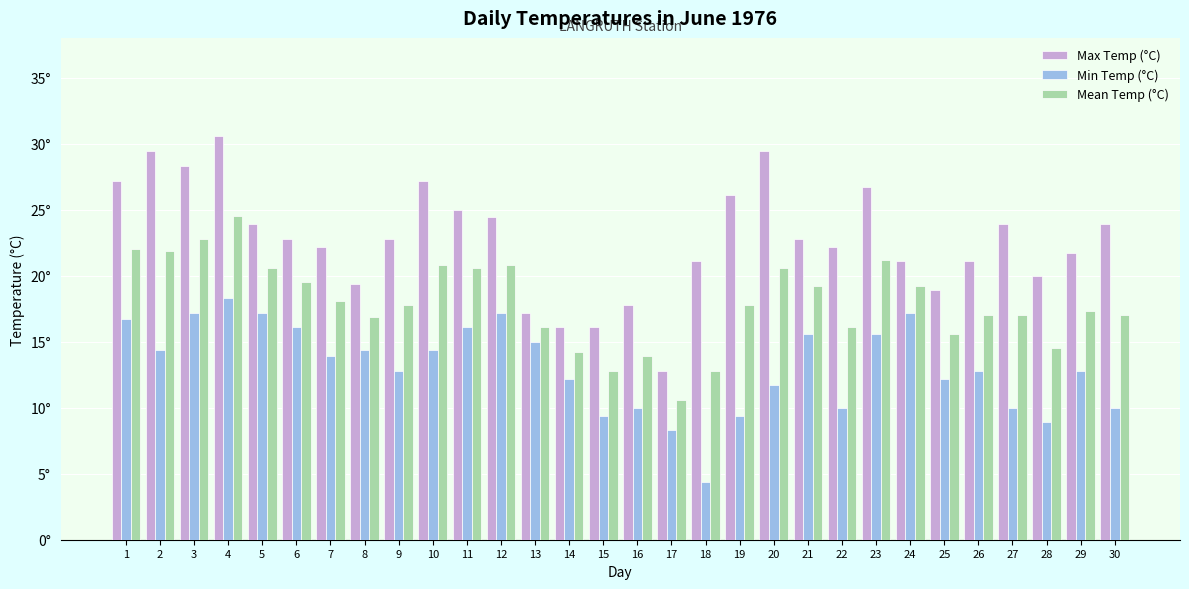

Reading right to left, what are all the values shown in this chart?

Max Temp (°C): 30=23.9	29=21.7	28=20.0	27=23.9	26=21.1	25=18.9	24=21.1	23=26.7	22=22.2	21=22.8	20=29.4	19=26.1	18=21.1	17=12.8	16=17.8	15=16.1	14=16.1	13=17.2	12=24.4	11=25.0	10=27.2	9=22.8	8=19.4	7=22.2	6=22.8	5=23.9	4=30.6	3=28.3	2=29.4	1=27.2
Min Temp (°C): 30=10.0	29=12.8	28=8.9	27=10.0	26=12.8	25=12.2	24=17.2	23=15.6	22=10.0	21=15.6	20=11.7	19=9.4	18=4.4	17=8.3	16=10.0	15=9.4	14=12.2	13=15.0	12=17.2	11=16.1	10=14.4	9=12.8	8=14.4	7=13.9	6=16.1	5=17.2	4=18.3	3=17.2	2=14.4	1=16.7
Mean Temp (°C): 30=17.0	29=17.3	28=14.5	27=17.0	26=17.0	25=15.6	24=19.2	23=21.2	22=16.1	21=19.2	20=20.6	19=17.8	18=12.8	17=10.6	16=13.9	15=12.8	14=14.2	13=16.1	12=20.8	11=20.6	10=20.8	9=17.8	8=16.9	7=18.1	6=19.5	5=20.6	4=24.5	3=22.8	2=21.9	1=22.0